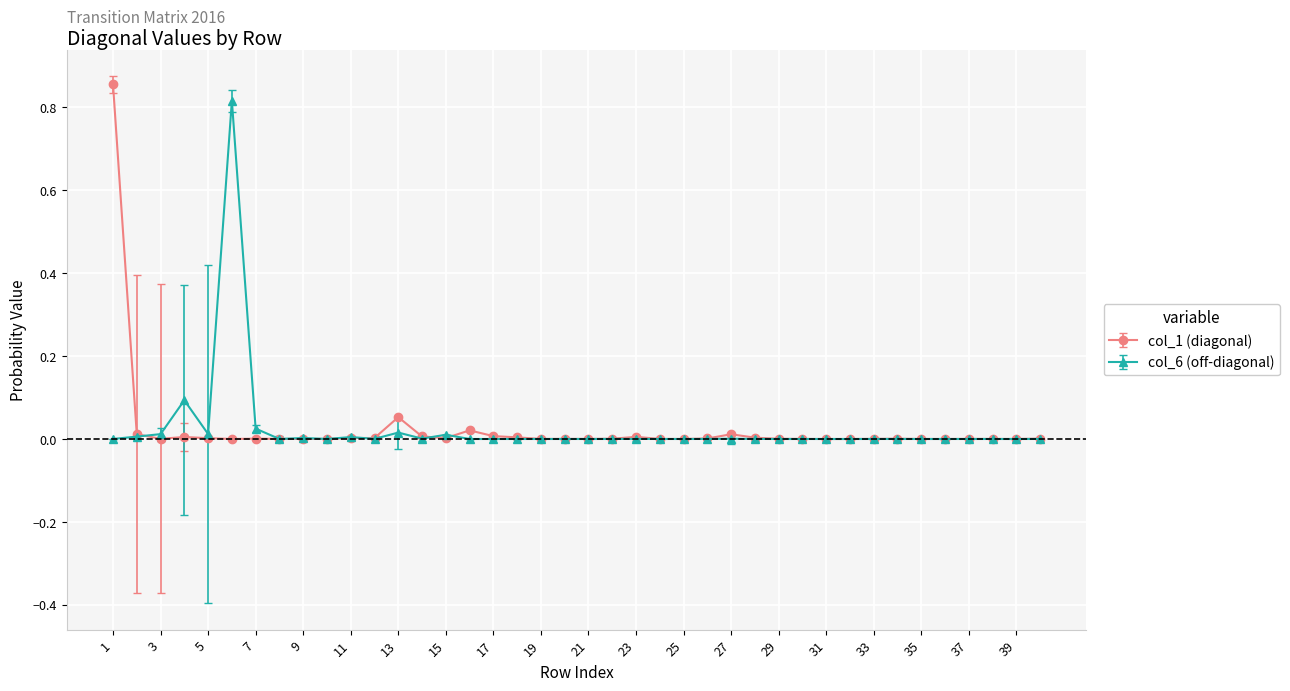

Is this an area chart (filled region under the line)?

No